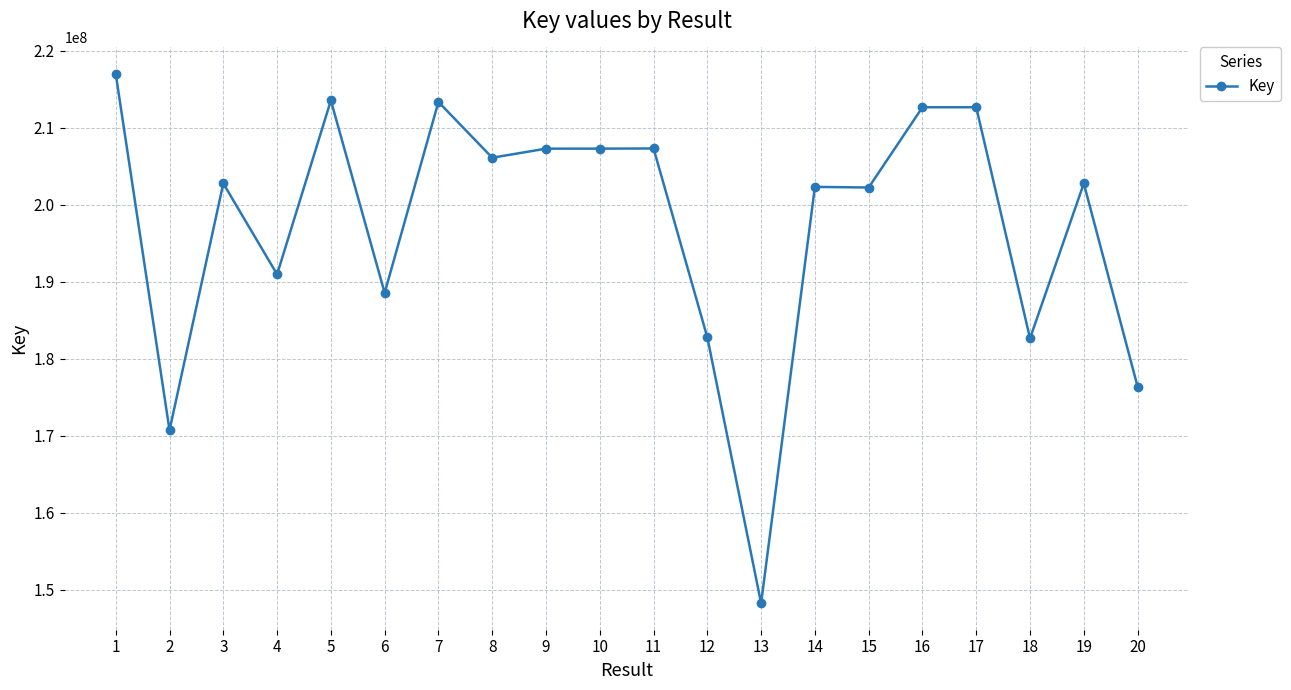

What is the difference between the second highest and minimum values?

65270904